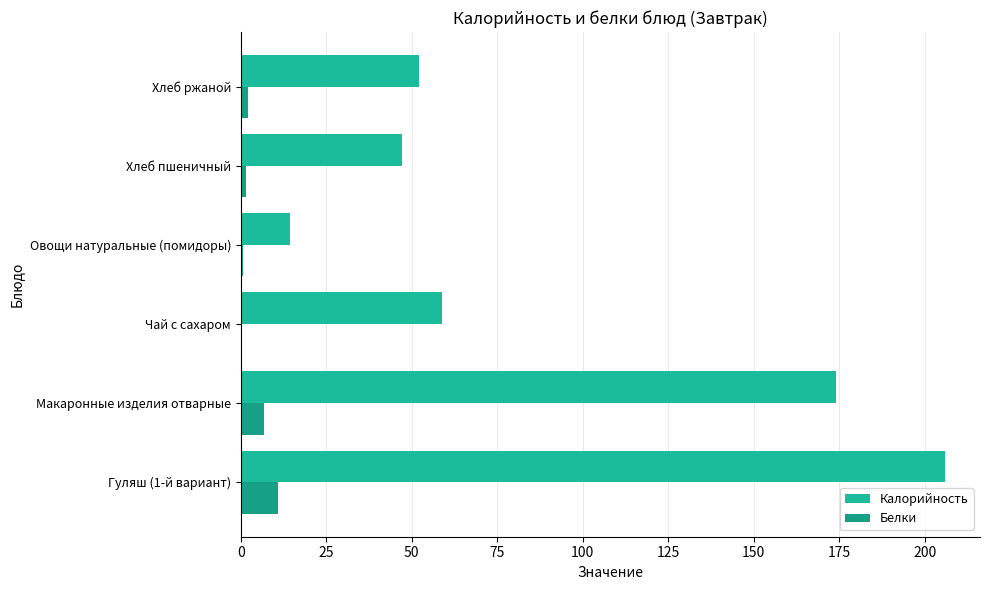

Rank the series by their average value, from lowest to highest.

Белки, Калорийность